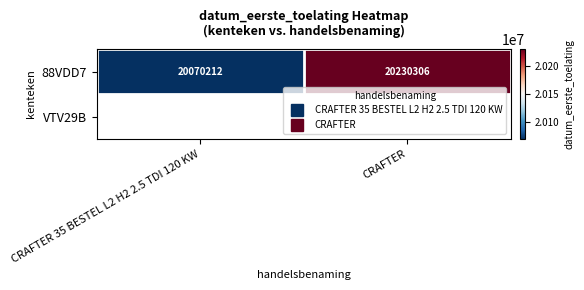

Rank the series by their maximum value, from highest to lowest.

88VDD7, VTV29B